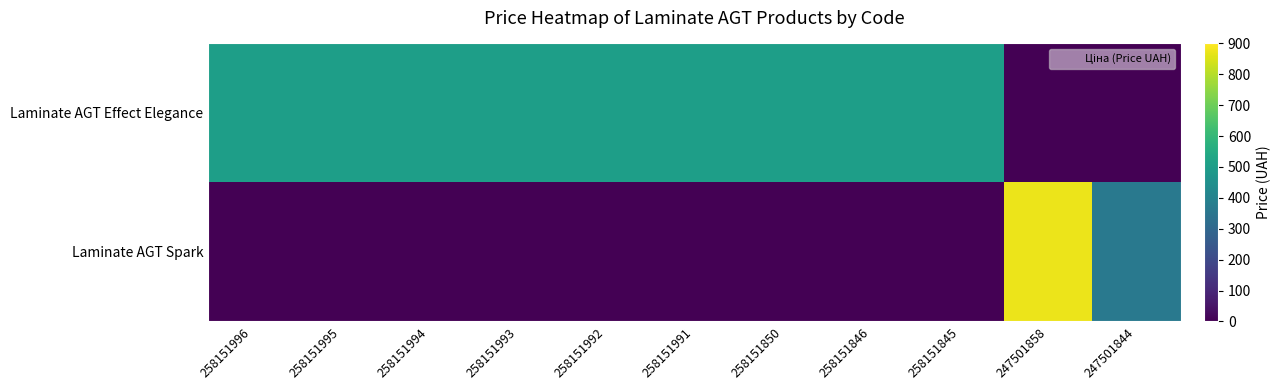

Reading left to right, transcribe all the data shown in this chart.

Laminate AGT Effect Elegance: 258151996=503.5	258151995=503.5	258151994=503.5	258151993=503.5	258151992=503.5	258151991=503.5	258151850=503.5	258151846=503.5	258151845=503.5	247501858=0.0	247501844=0.0
Laminate AGT Spark: 258151996=0.0	258151995=0.0	258151994=0.0	258151993=0.0	258151992=0.0	258151991=0.0	258151850=0.0	258151846=0.0	258151845=0.0	247501858=872.0	247501844=362.5